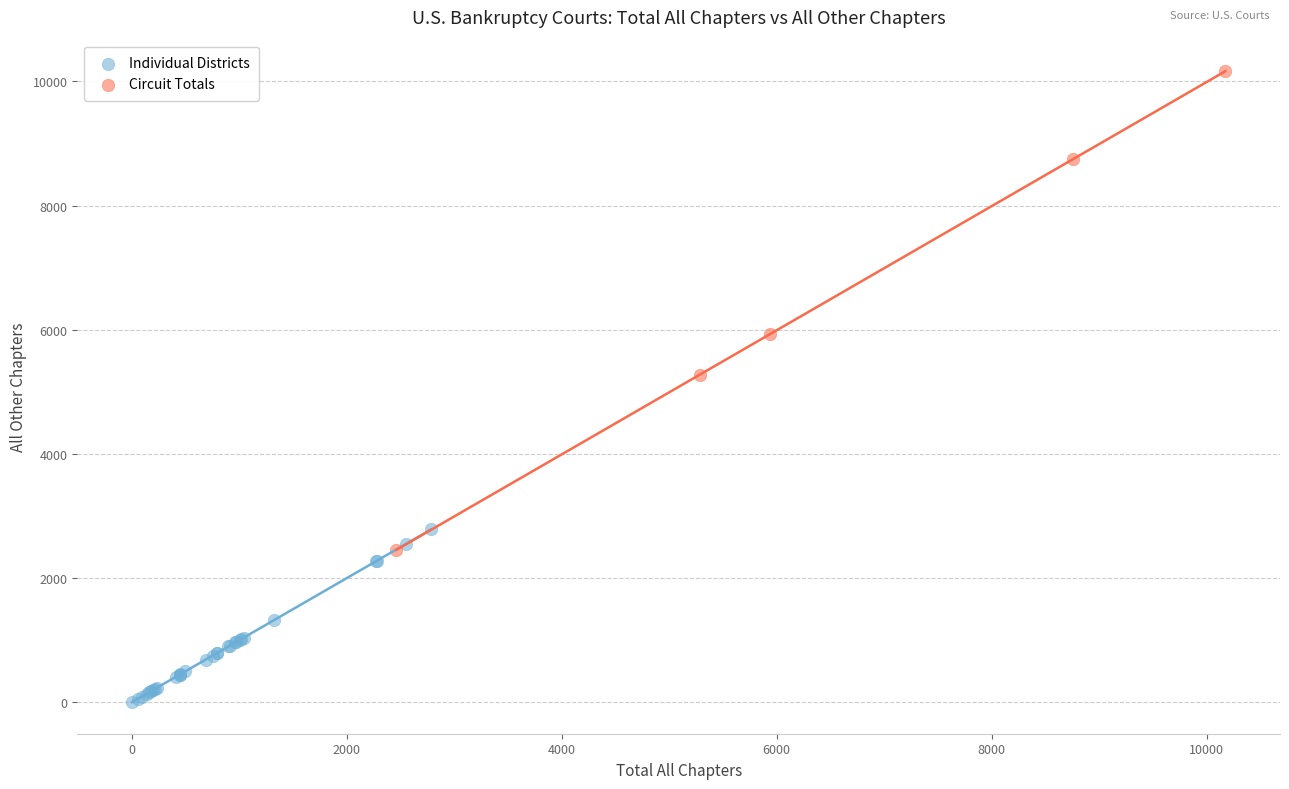

Which series has the largest Y range (max minus min)?

Circuit Totals